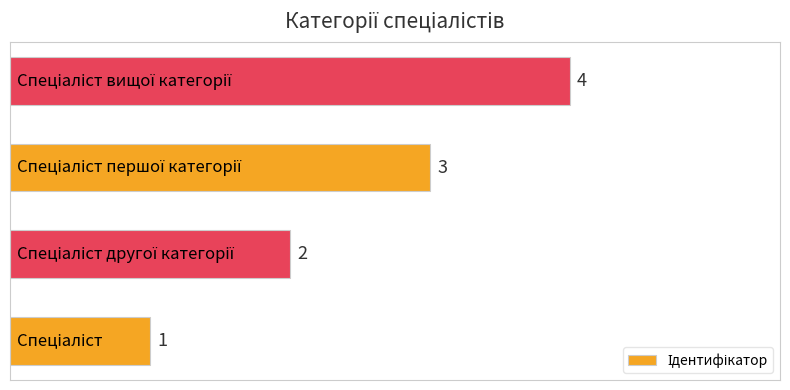

How many data points are less than 3?

2